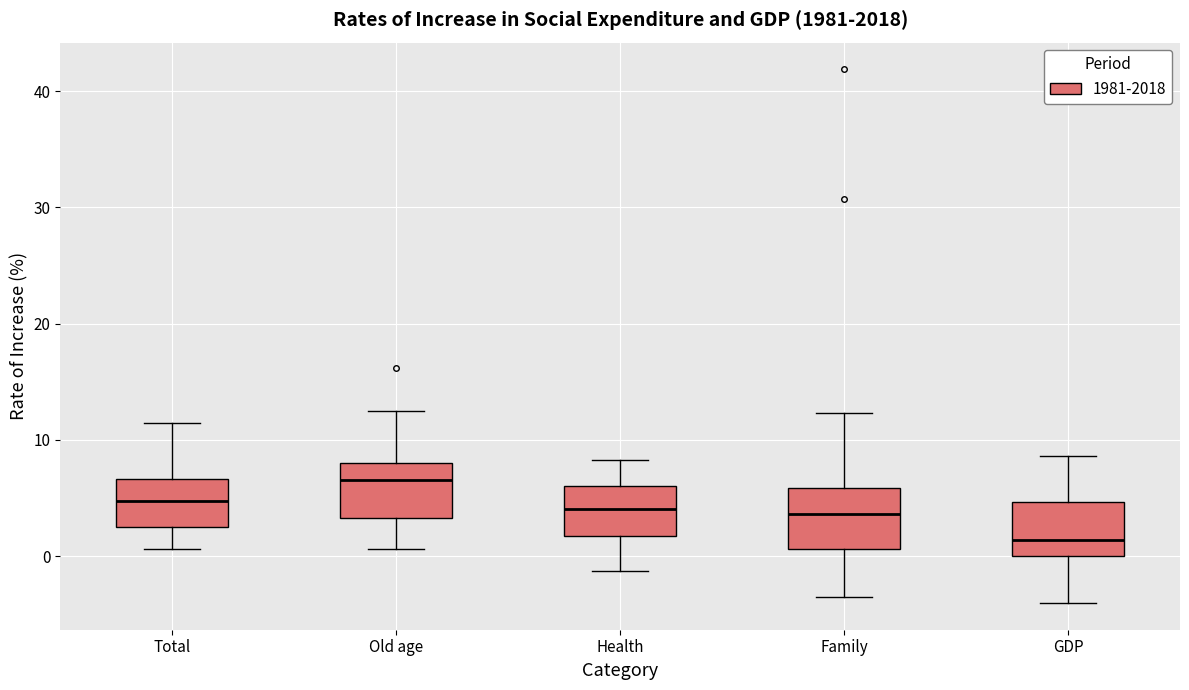

Where is the upper edge of the box for GDP on the y-axis? The values are not printed on the chart, so give them approximately, as read against the axis.

5